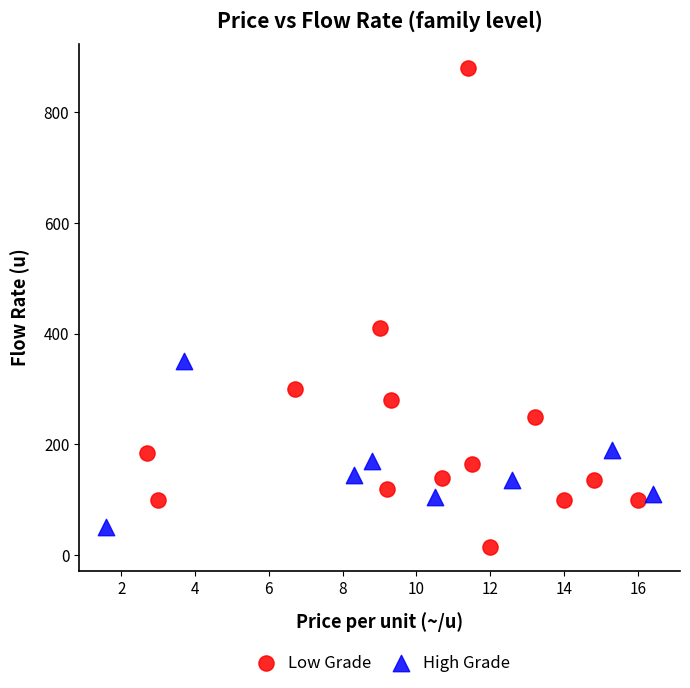

What are all the series names shown in the legend?

Low Grade, High Grade